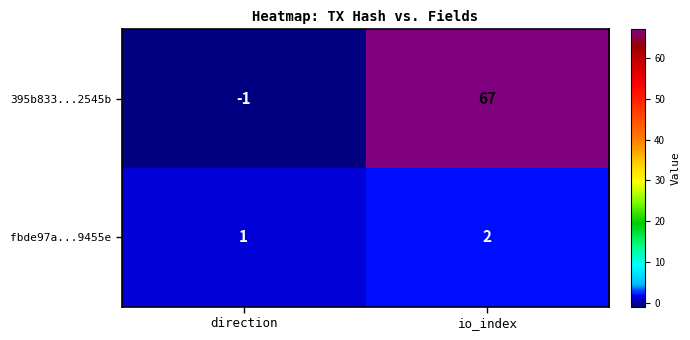

What is the difference between the maximum and minimum values in the 395b833...2545b series?

68